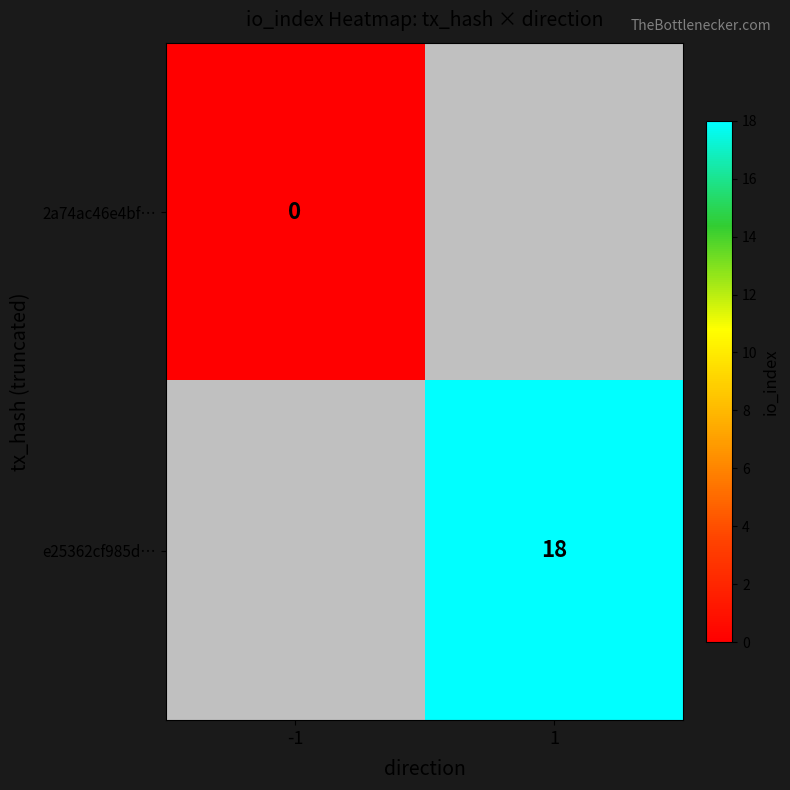

Is the value of e25362cf985d… at 1 greater than the value of 2a74ac46e4bf… at 1?

No